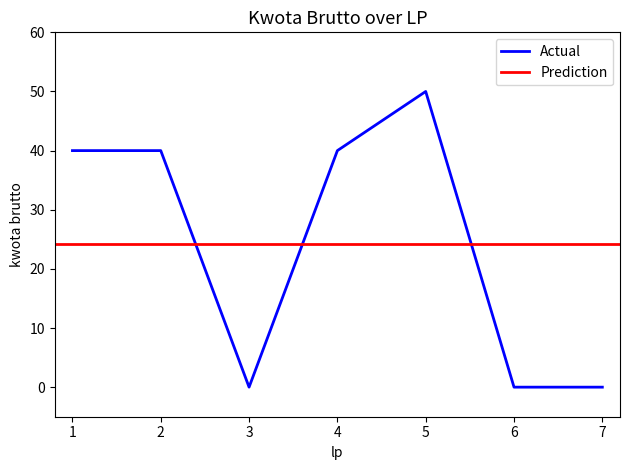

What is the difference between the maximum and minimum values?

50